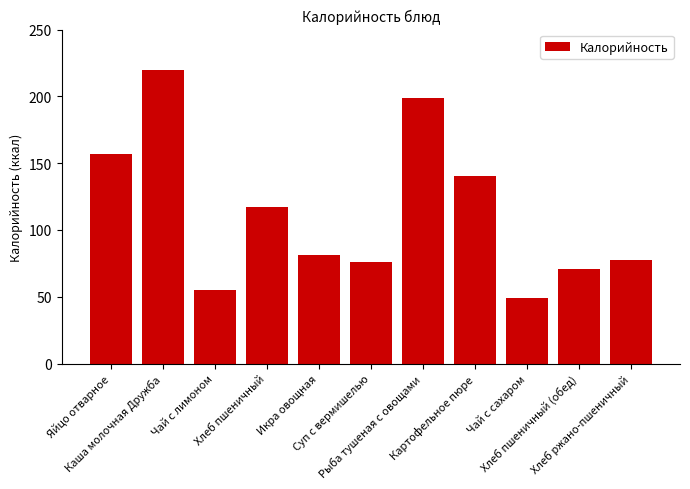

Does the chart contain stacked bars?

No